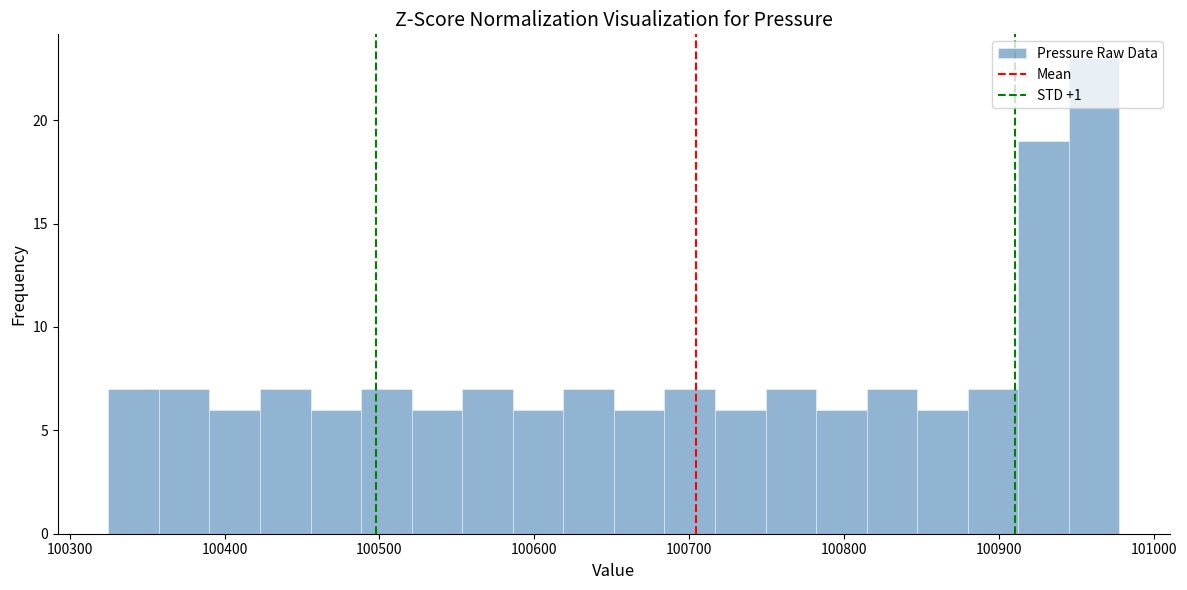

Around what value on the x-axis is the tallest bar? Give the approximate position of its centre, as read against the axis.

100960